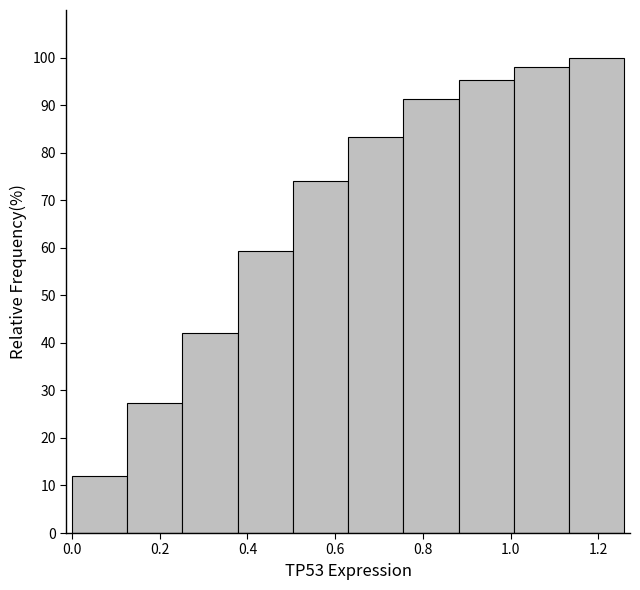

What is the height of the bar covering 0.26 to 0.38 on the x-axis? Neither the bar edges nor the heights are printed on the chart, so give them approximately, as read against the axes.

42